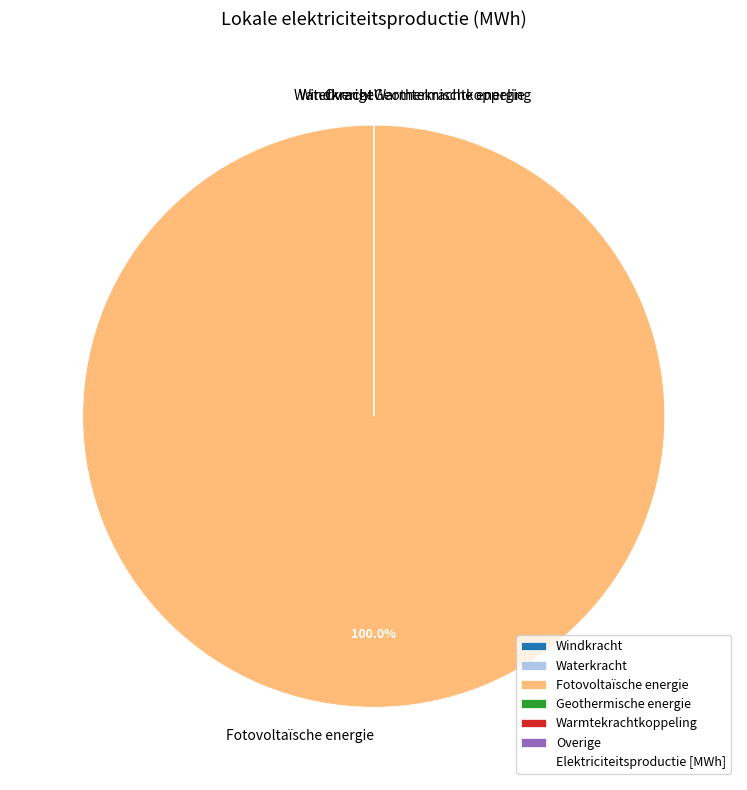

Does any single category account for the majority?

Yes